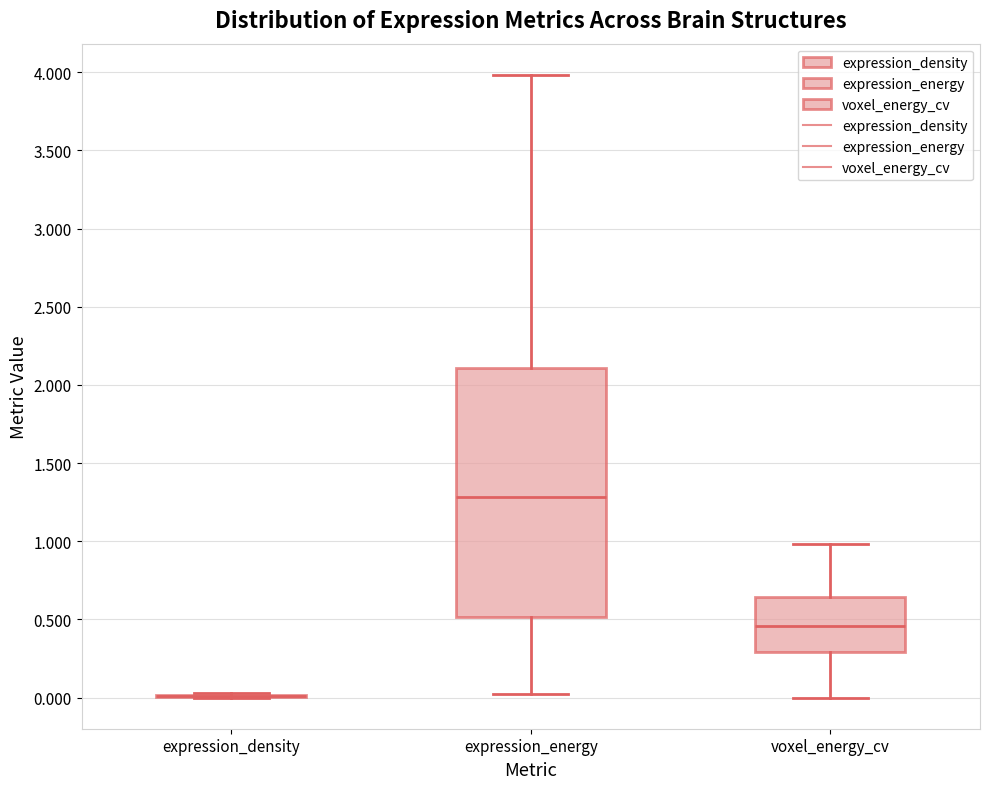

Reading left to right, read every box against the y-axis: the position of its median line, the range the box covers, and the ends of its whiskers. The values are not printed on the chart, so give them approximately, as read against the axis.

expression_density: box collapsed to a line at 0.00, whiskers 0.00 to 0.05
expression_energy: median 1.30, box 0.50 to 2.10, whiskers 0.05 to 4.00
voxel_energy_cv: median 0.45, box 0.30 to 0.65, whiskers 0.00 to 1.00